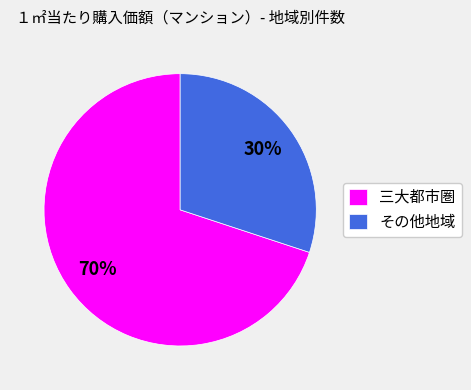

Does any single category account for the majority?

Yes